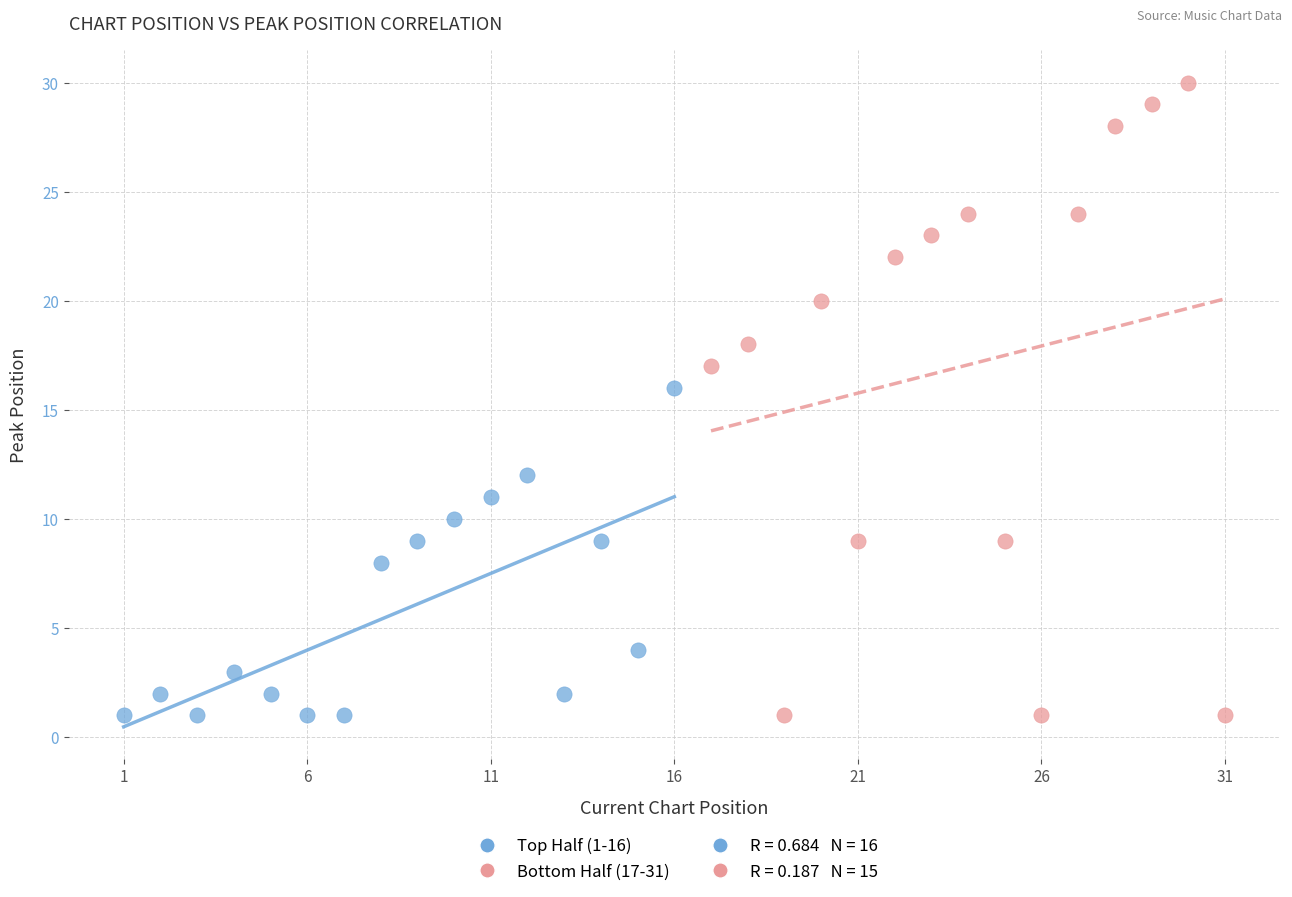

Which series reaches the maximum Y coordinate?

Bottom Half (17-31)